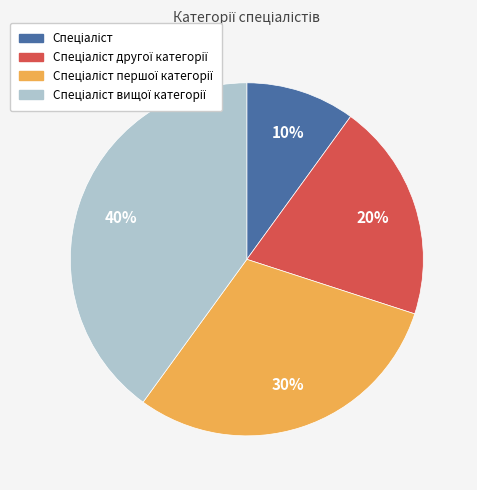

Is there any slice that represents more than half of the pie?

No